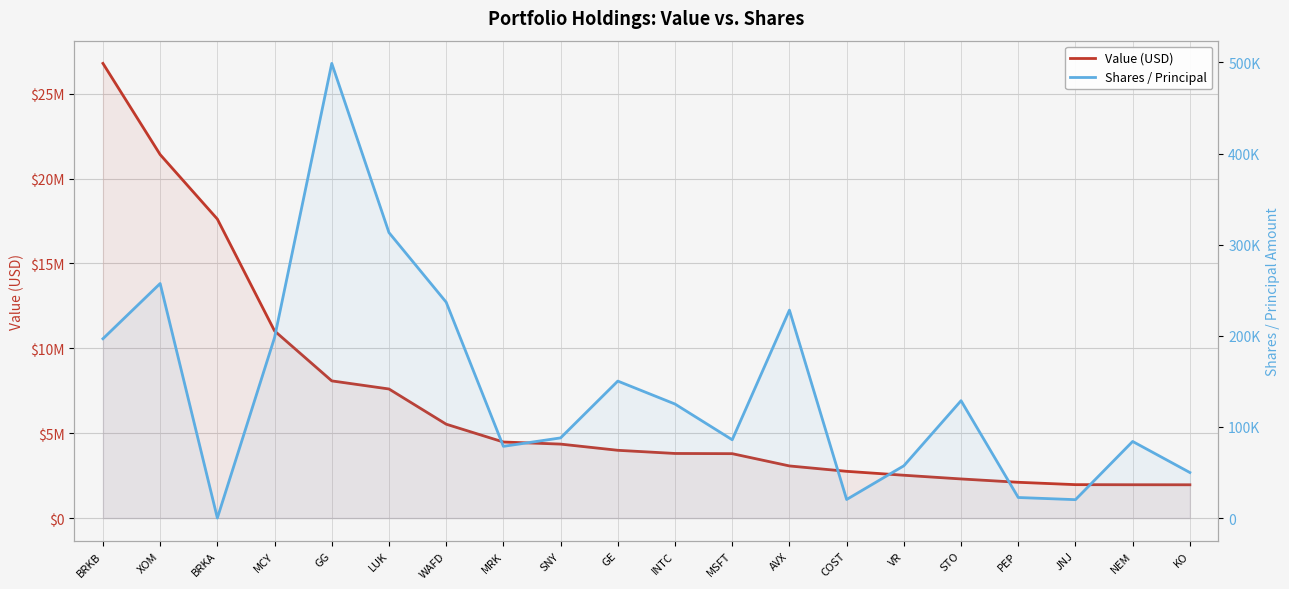

What is the difference between the second highest and second lowest values in the Shares / Principal series?

293058